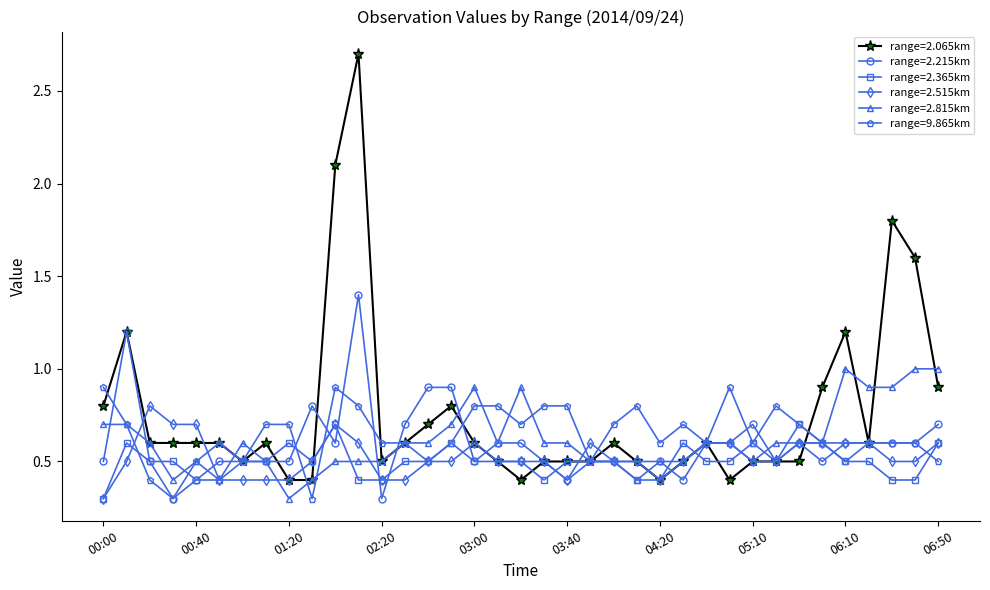

What is the minimum value shown in the chart?

0.3